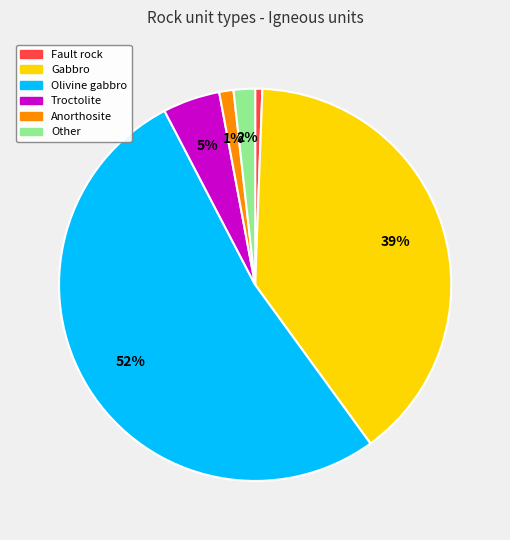

What is the majority slice?

Olivine gabbro